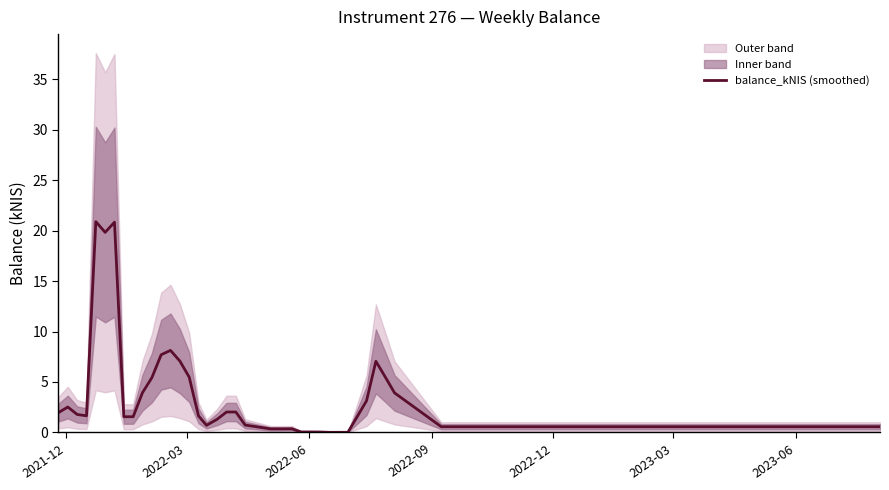

What is the maximum value for balance_kNIS (smoothed)?

20.9